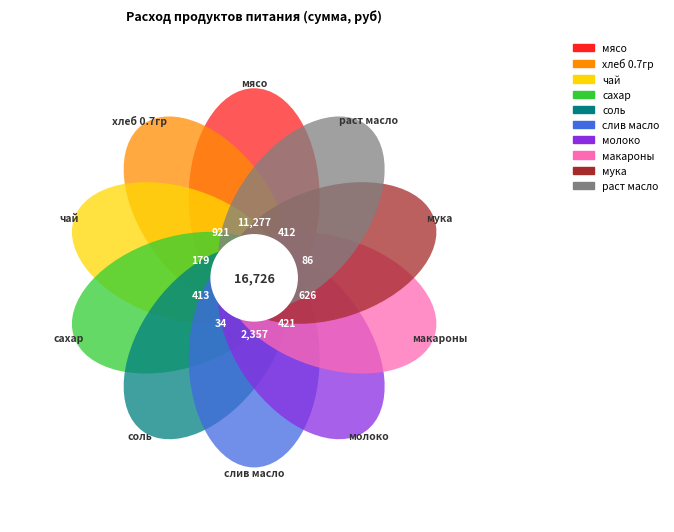

Is макароны the majority of the pie?

No